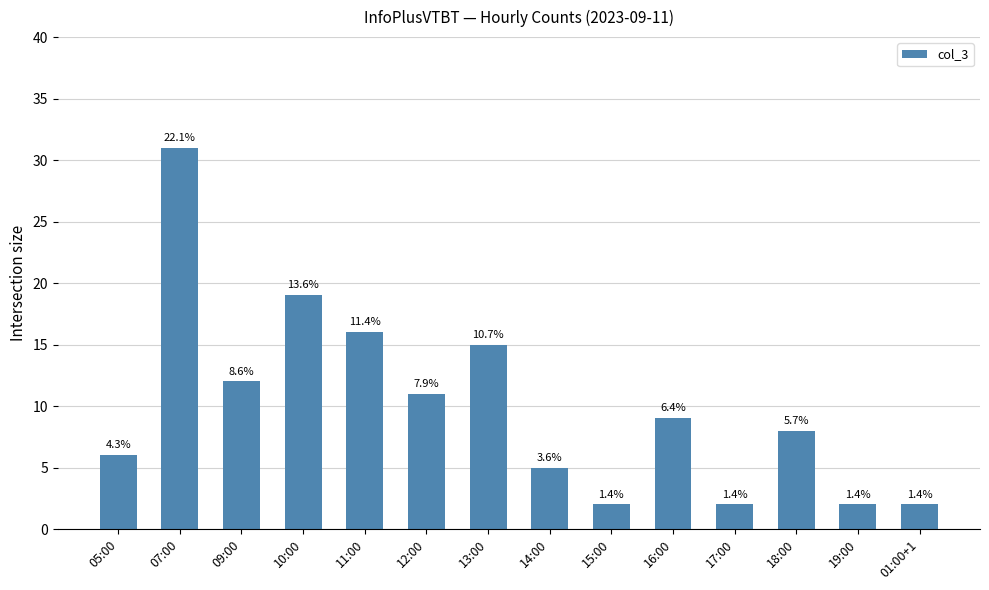

How many bars are there in total?

14